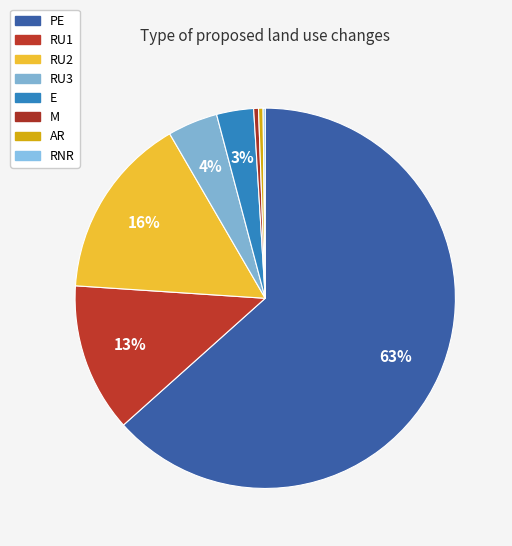

Is it true that RU2 is 16% of the pie?

True